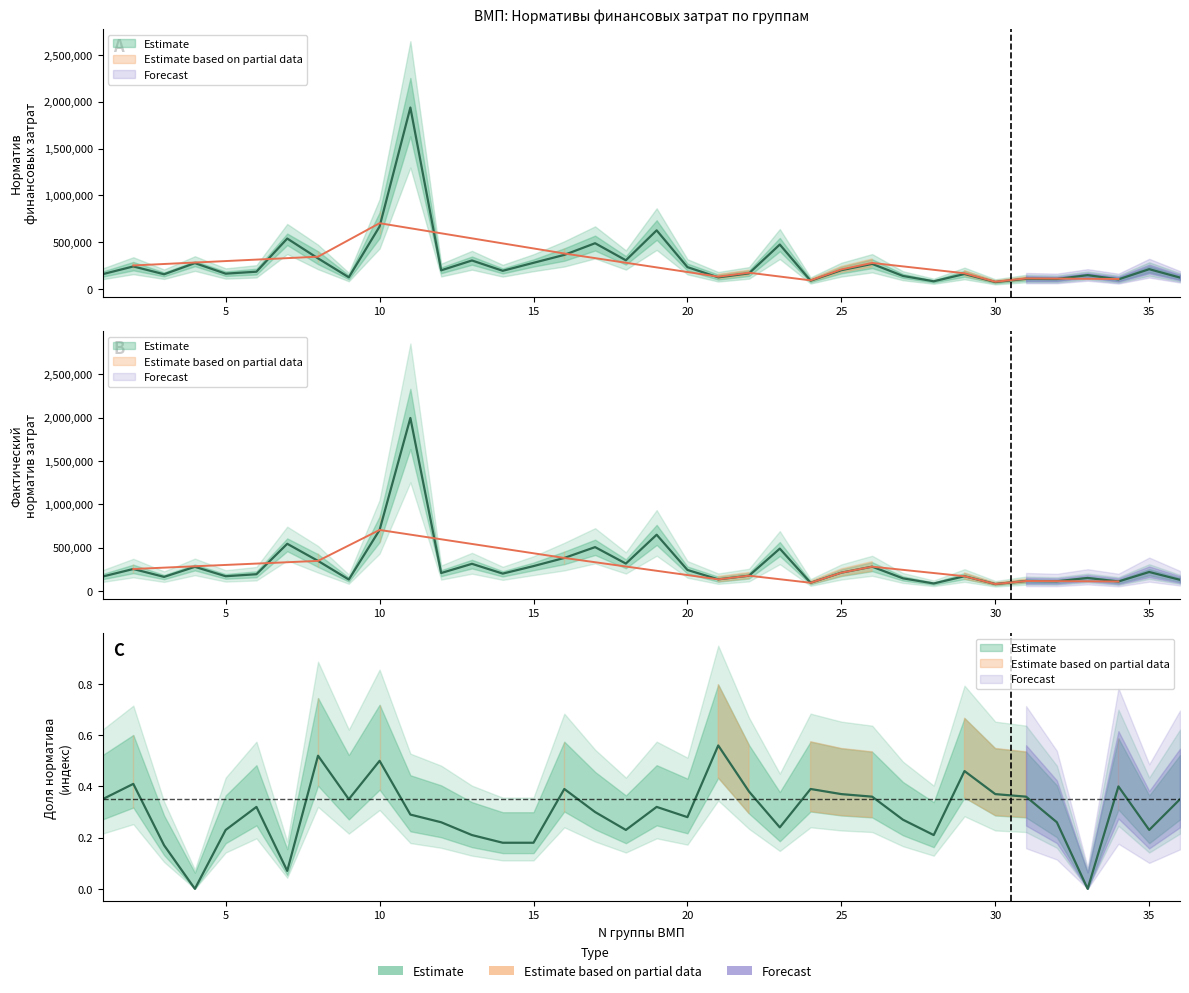

Which series has the largest total across all categories?

Фактический норматив